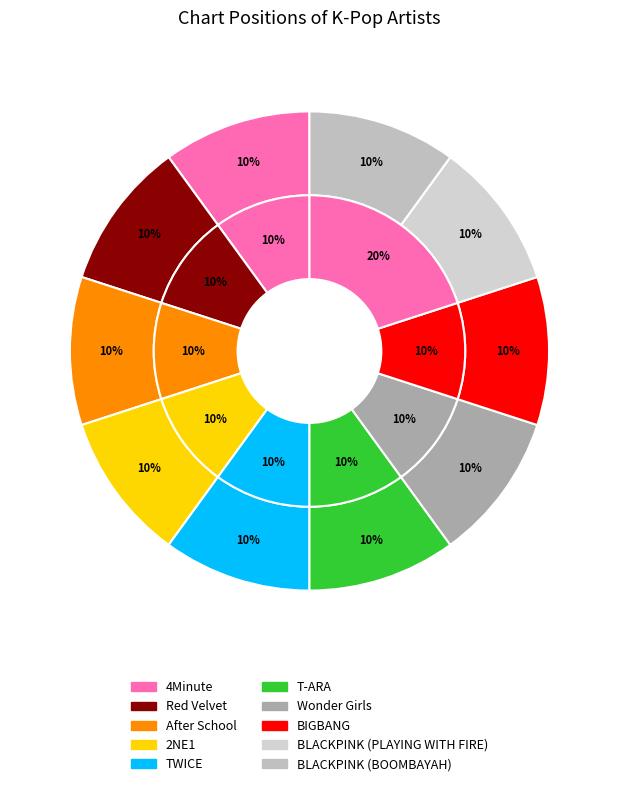

What percentage do BIGBANG and After School together represent?

20.0%